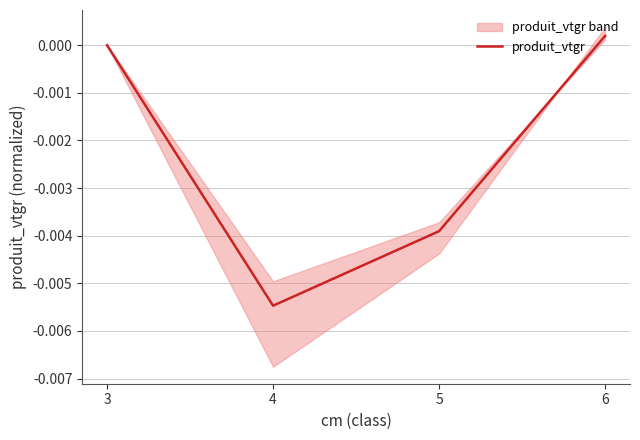

At which label does the data first exceed 0?

6